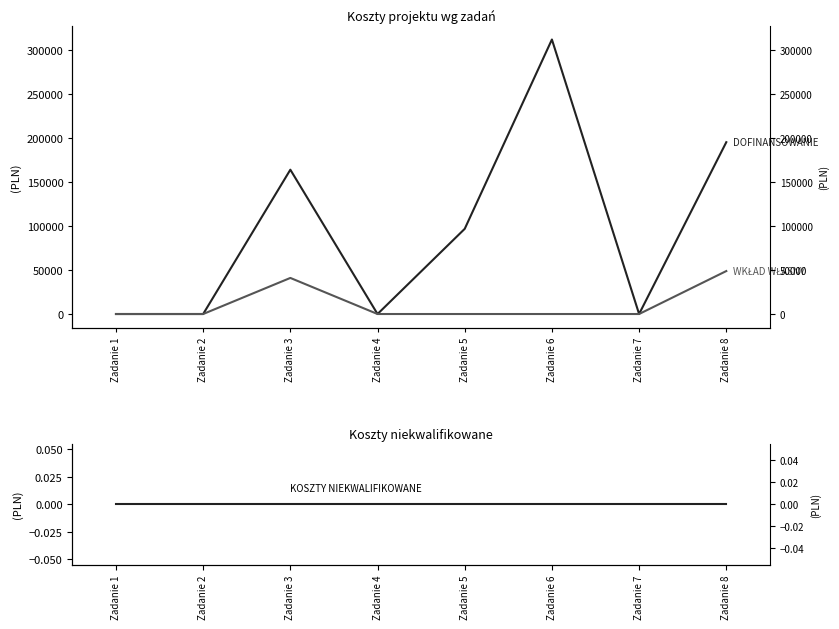

Between Zadanie 2 and Zadanie 5, which is larger?

Zadanie 5